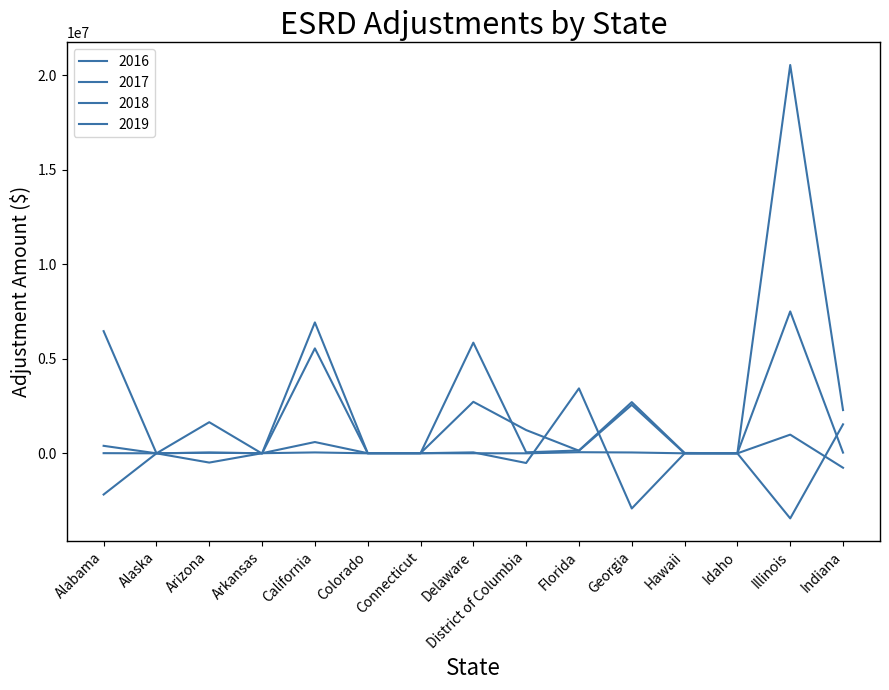

Does the chart display data point markers on the line(s)?

No